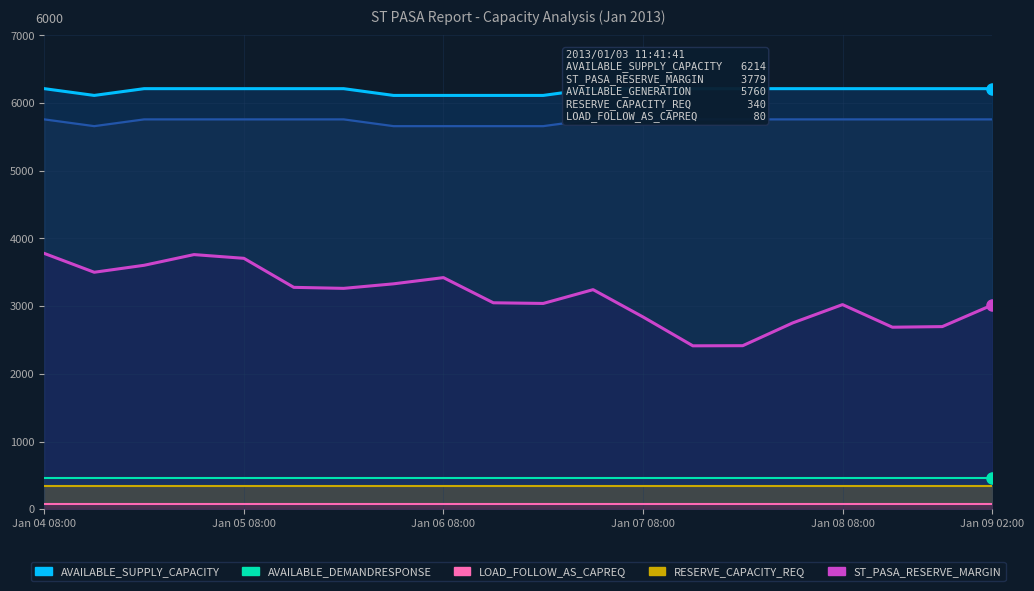

What is the total value across all series at 7?

15978